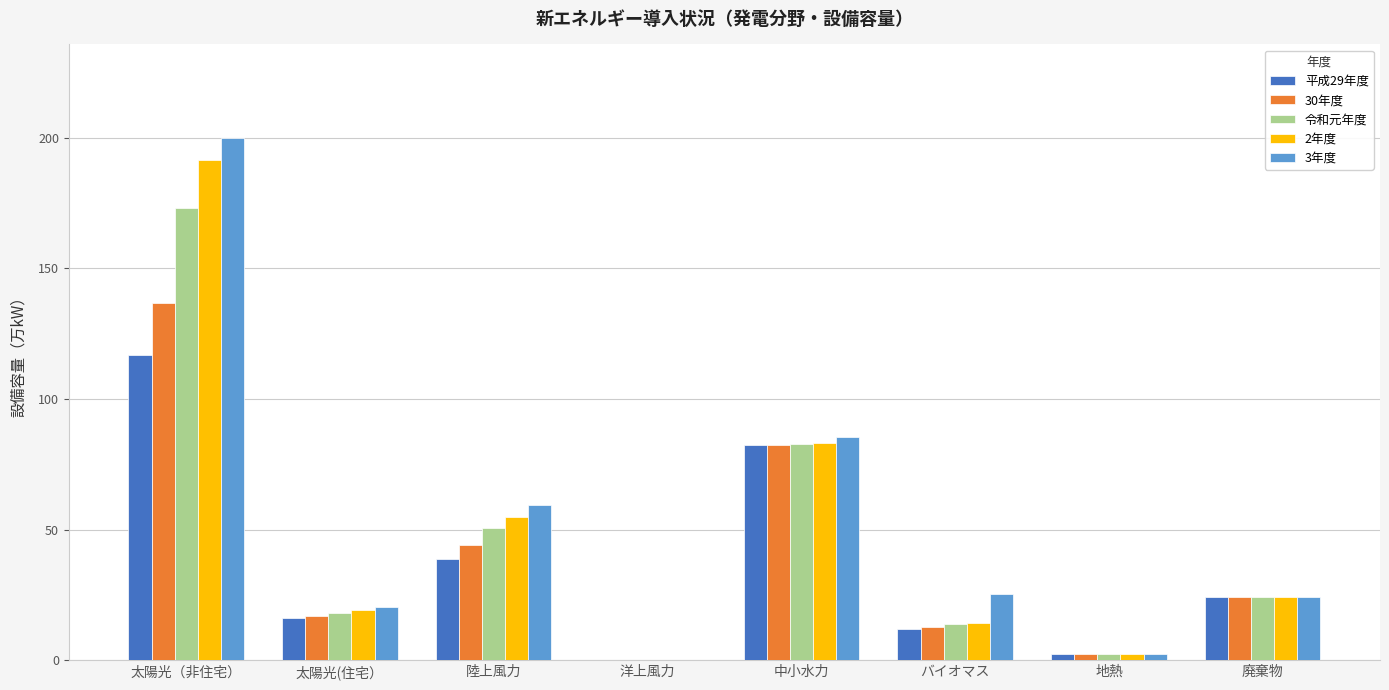

Which category has the highest value in the 令和元年度 series?

太陽光（非住宅）